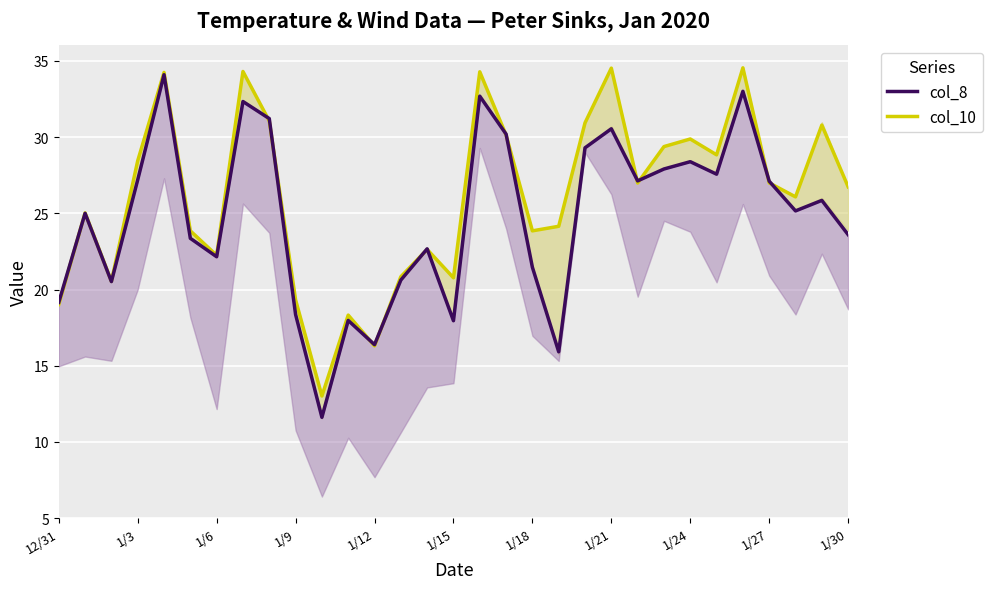

Reading right to left, what are all the values shown in this chart?

col_10: 26.7	30.8	26.1	27.0	34.5	28.8	29.9	29.4	27.0	34.5	30.9	24.1	23.9	30.1	34.3	20.8	22.6	20.8	16.3	18.3	13.0	19.3	31.1	34.3	22.2	23.9	34.2	28.4	20.5	25.0	19.0
col_8: 23.6	25.9	25.2	27.1	33.0	27.6	28.4	27.9	27.1	30.6	29.3	15.9	21.5	30.2	32.7	17.9	22.7	20.6	16.4	18.0	11.6	18.4	31.2	32.3	22.1	23.4	34.1	27.2	20.5	25.0	19.2